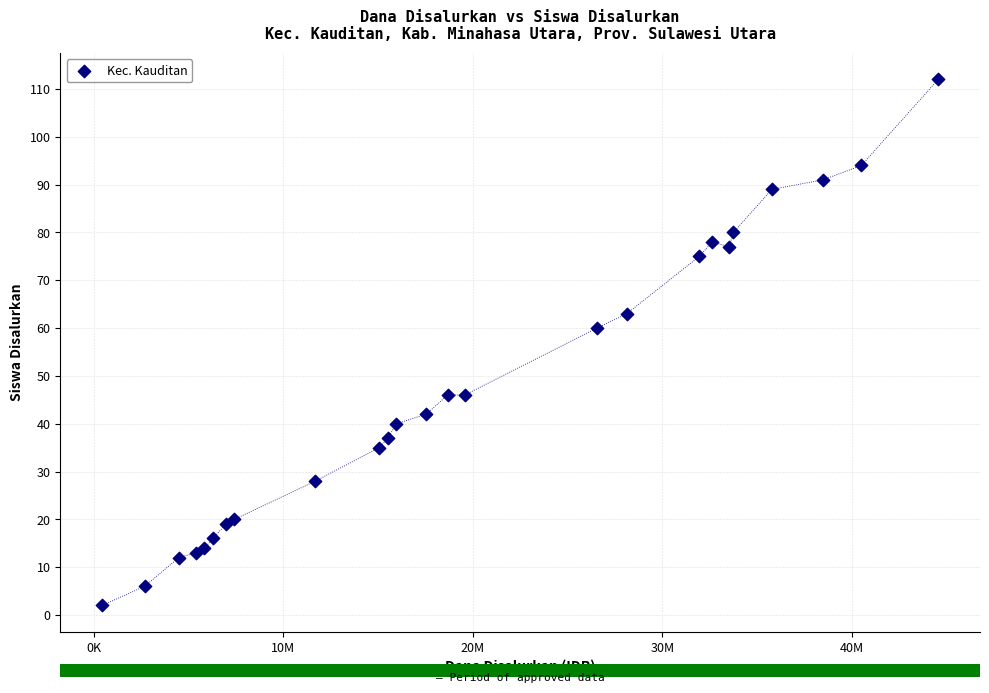

What Y value in the scatter plot is closest to 57?

60